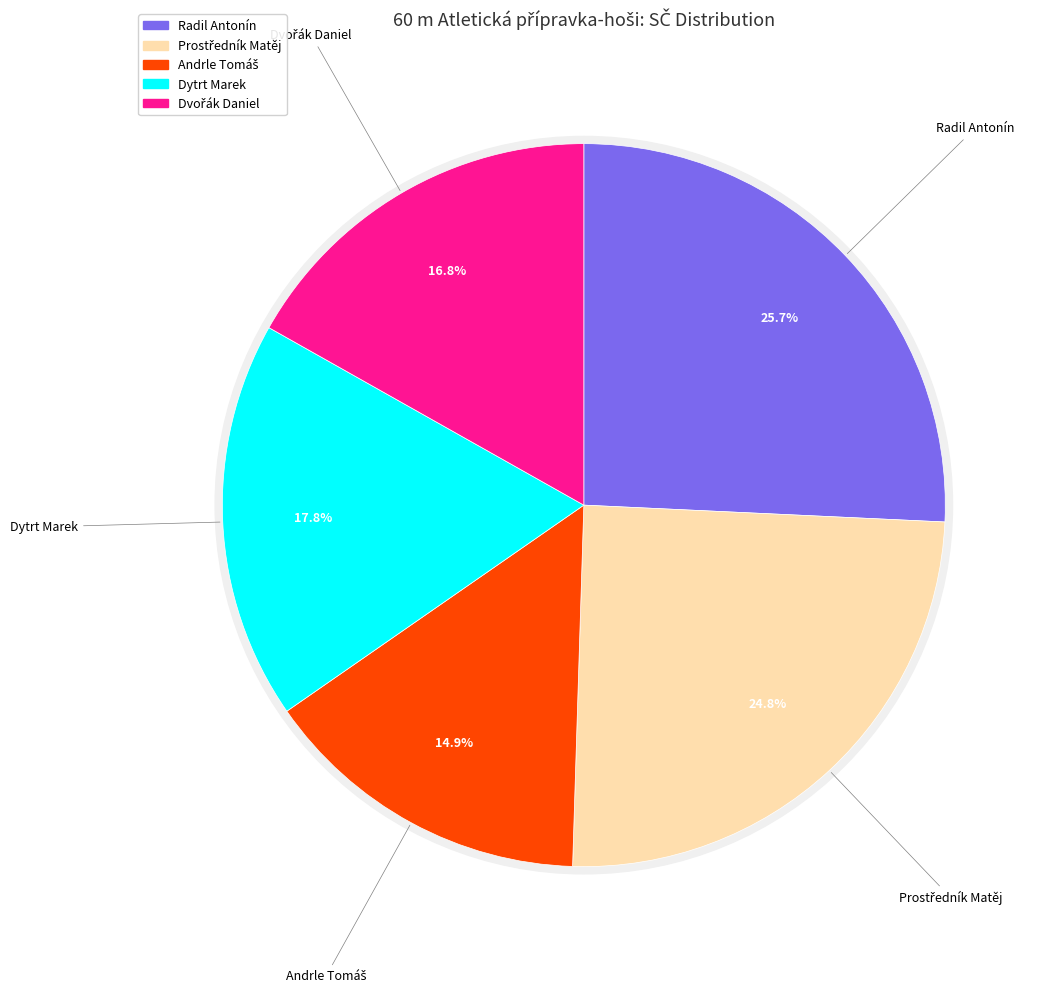

To the nearest percent, what is the difference between the largest and smallest slice percentages?

11%